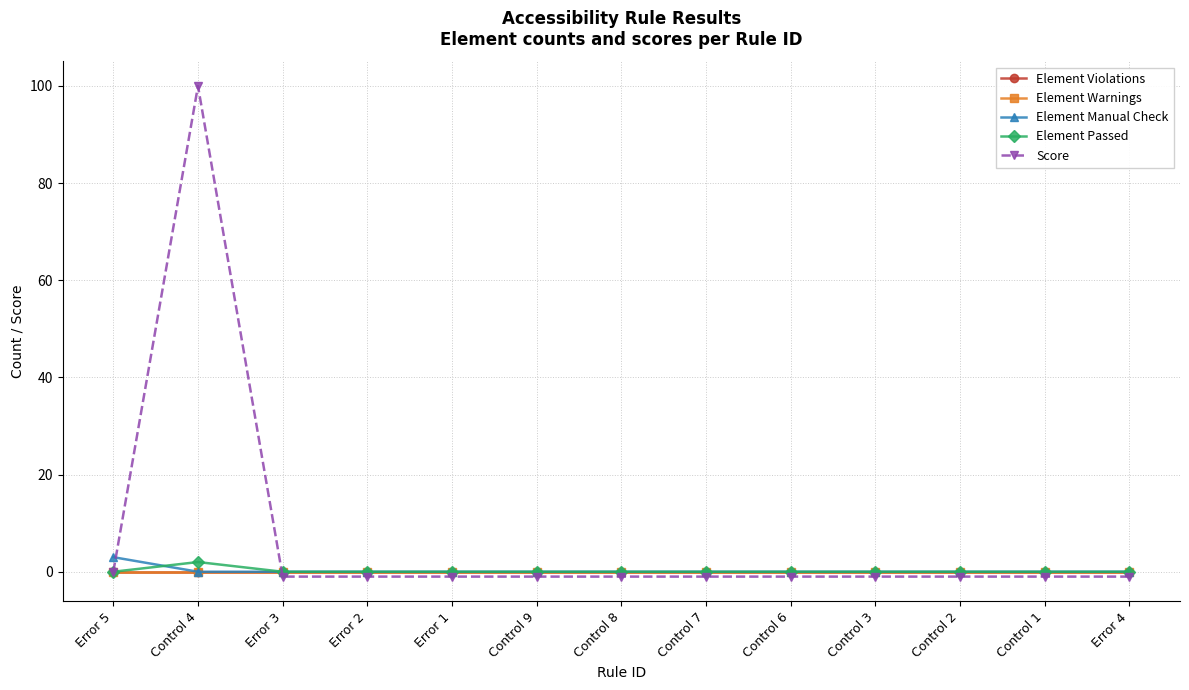

What is the label of the 2nd point from the left?

Control 4